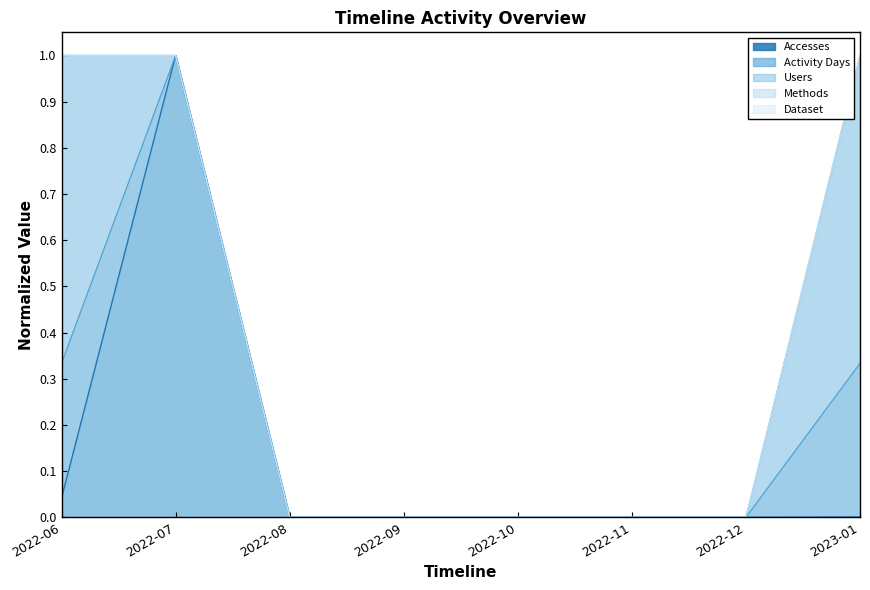

What is the label of the 8th point from the left?

2023-01